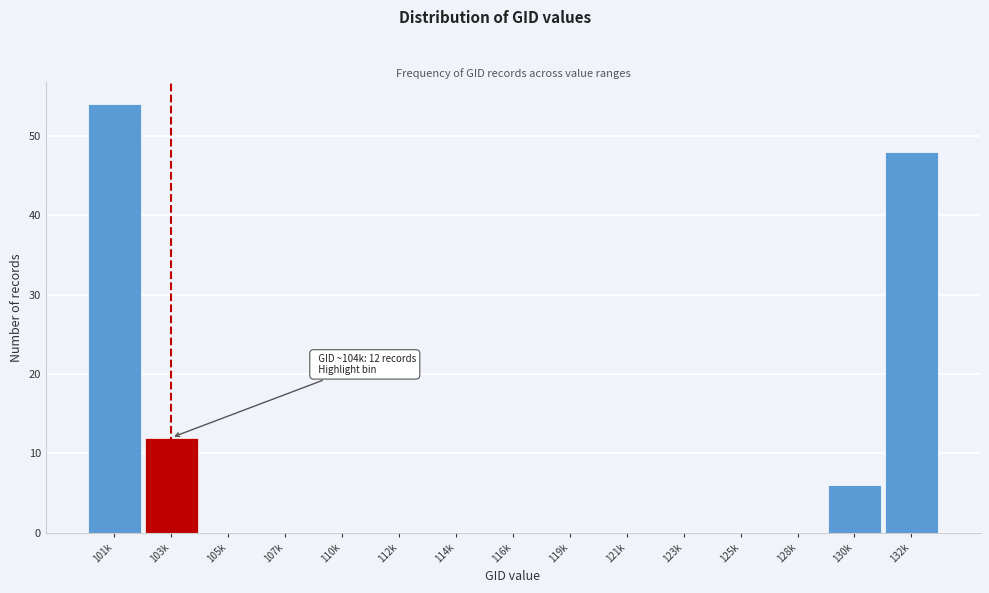

Reading left to right, transcribe all the data shown in this chart.

101k=54	103k=12	105k=0	107k=0	110k=0	112k=0	114k=0	116k=0	119k=0	121k=0	123k=0	125k=0	128k=0	130k=6	132k=48